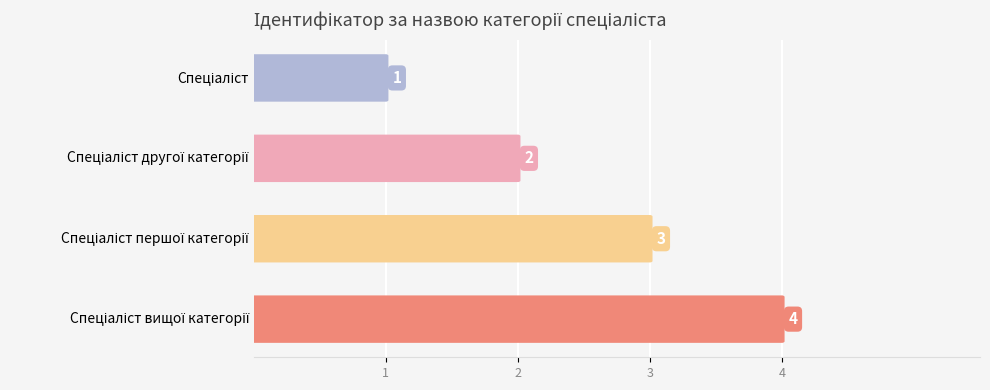

Does the chart contain any negative values?

No